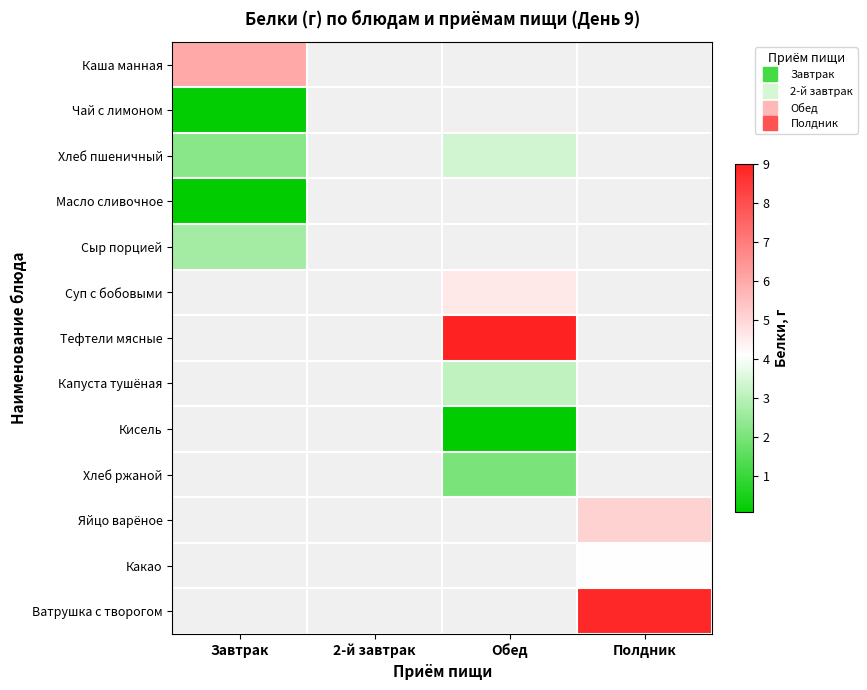

At how many categories does at least one series exceed 6?

2